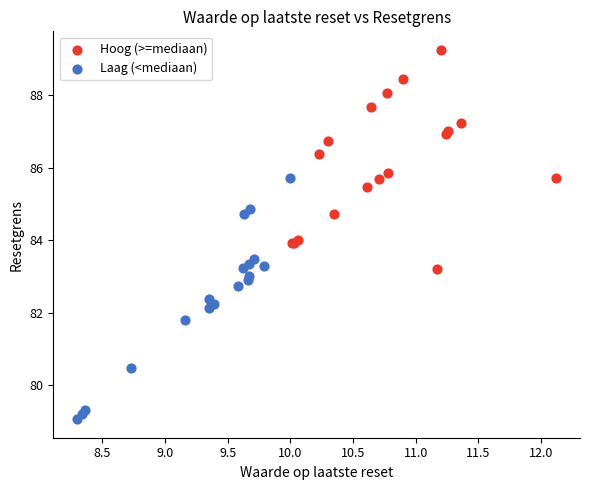

Which series contains the lowest Y value?

Laag (<mediaan)